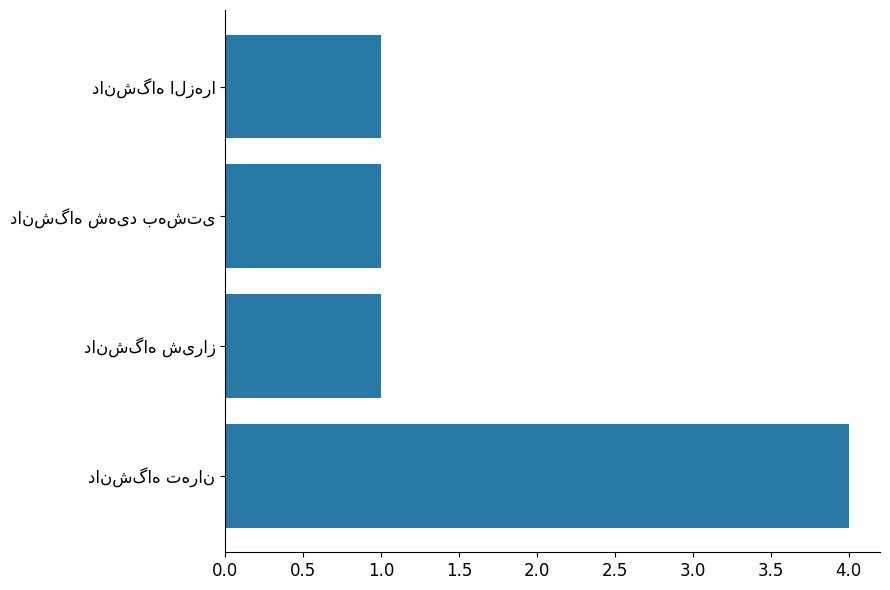

What is the maximum value shown in the chart?

4